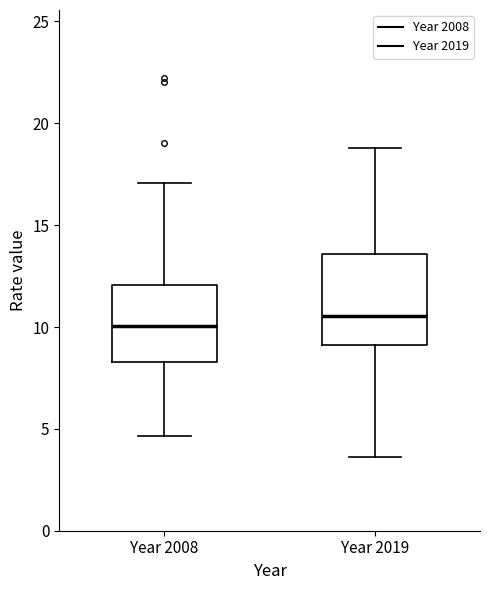

Where does the upper whisker of the box for Year 2019 end on the y-axis? The values are not printed on the chart, so give them approximately, as read against the axis.

19.0